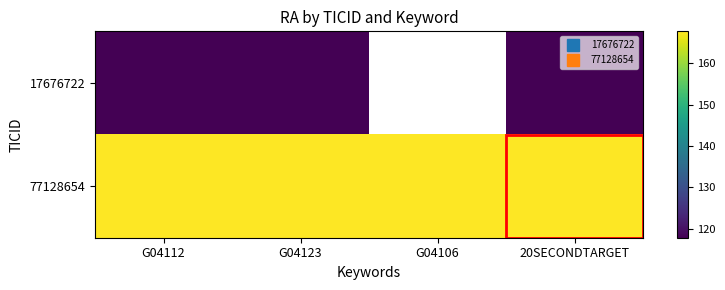

At how many categories does at least one series exceed 138?

4